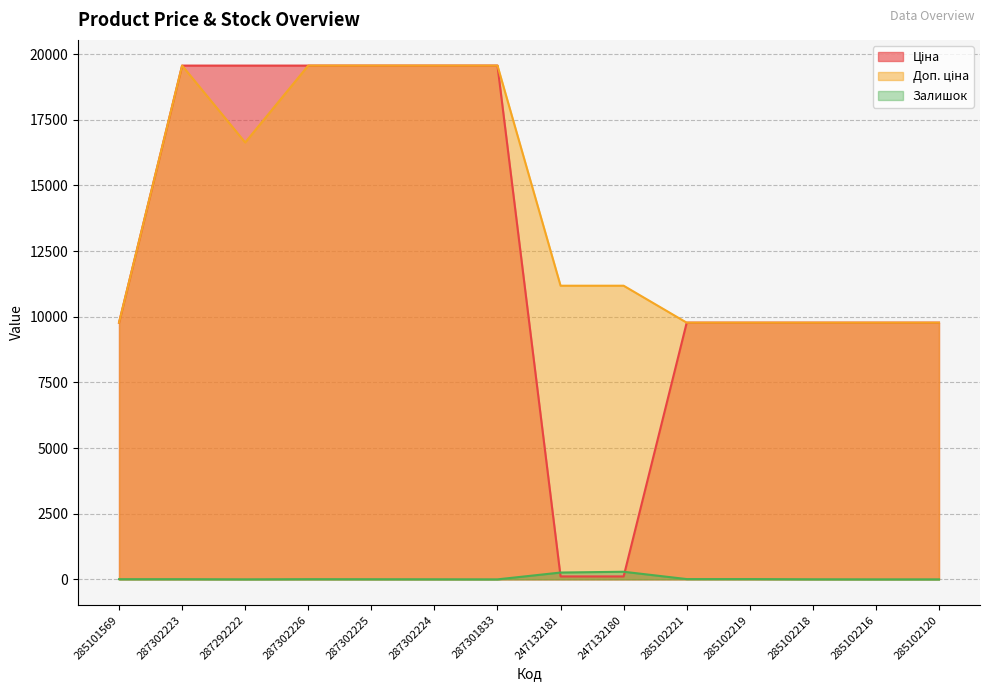

Reading left to right, list all the values displayed in this chart.

Ціна: 285101569=9775.5	287302223=19564.9	287292222=19564.9	287302226=19564.9	287302225=19564.9	287302224=19564.9	287301833=19564.9	247132181=111.8	247132180=111.8	285102221=9775.5	285102219=9775.5	285102218=9775.5	285102216=9775.5	285102120=9775.5
Доп. ціна: 285101569=9775.5	287302223=19564.9	287292222=16636.8	287302226=19564.9	287302225=19564.9	287302224=19564.9	287301833=19564.9	247132181=11182.0	247132180=11182.0	285102221=9775.5	285102219=9775.5	285102218=9775.5	285102216=9775.5	285102120=9775.5
Залишок: 285101569=7.0	287302223=7.0	287292222=1.0	287302226=7.0	287302225=5.0	287302224=3.0	287301833=0.0	247132181=260.0	247132180=290.0	285102221=11.0	285102219=11.0	285102218=3.0	285102216=0.0	285102120=0.0